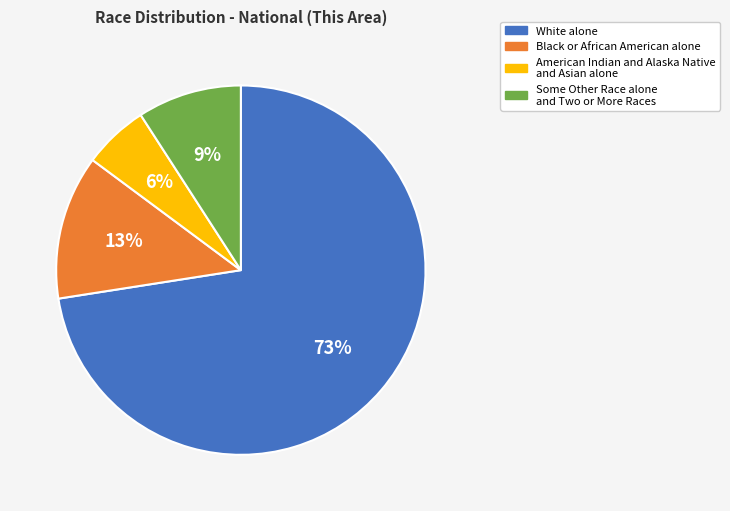

Which category has the smallest portion of the pie?

American Indian and Alaska Native and Asian alone